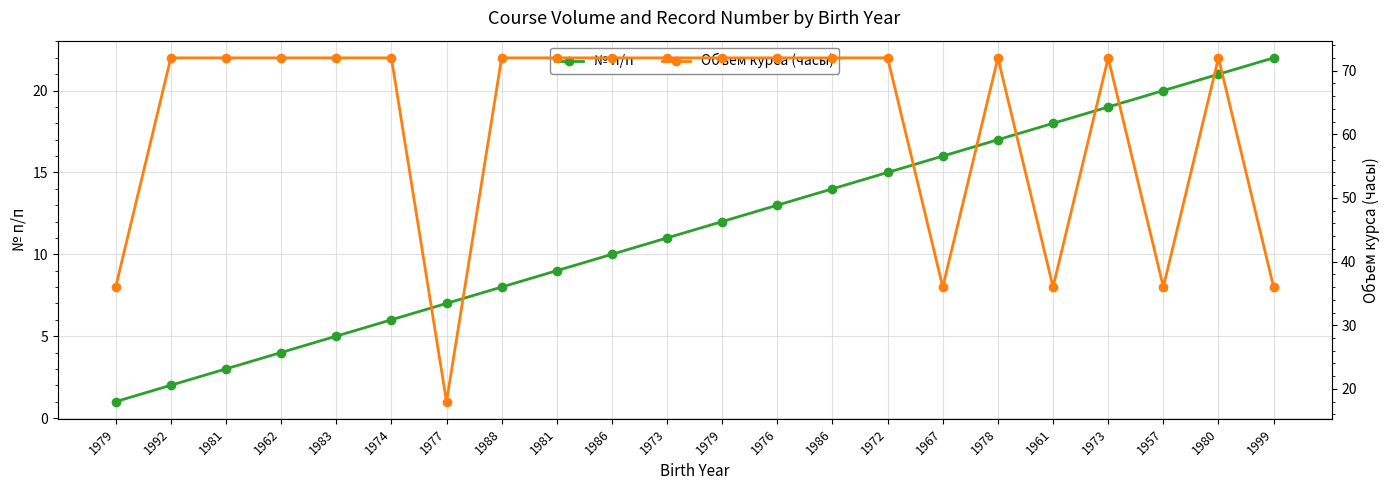

What is the value of the Объем курса (часы) point at the 9th from the left?

72